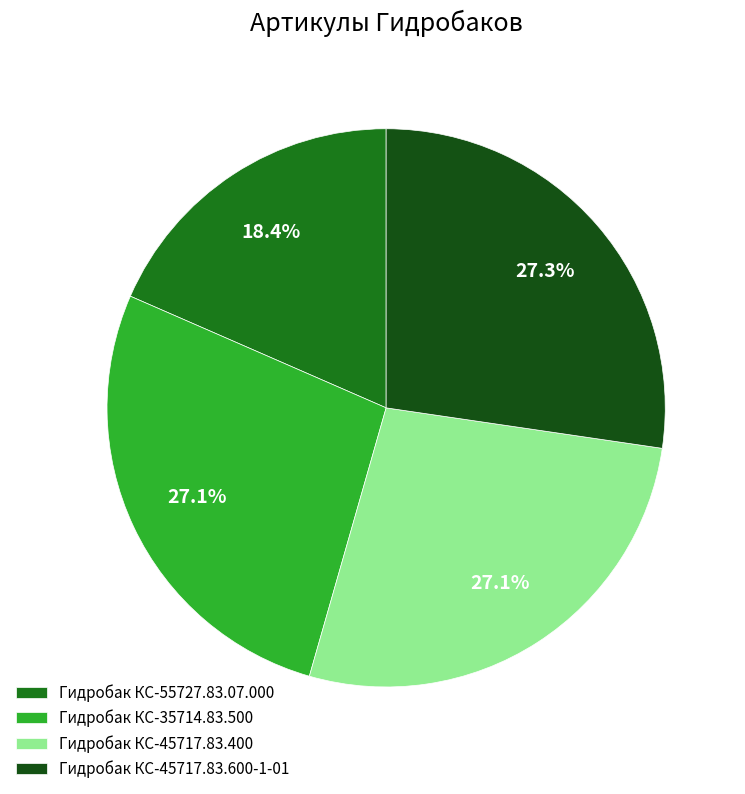

How much of the chart is everything except Гидробак КС-45717.83.600-1-01?

72.7%